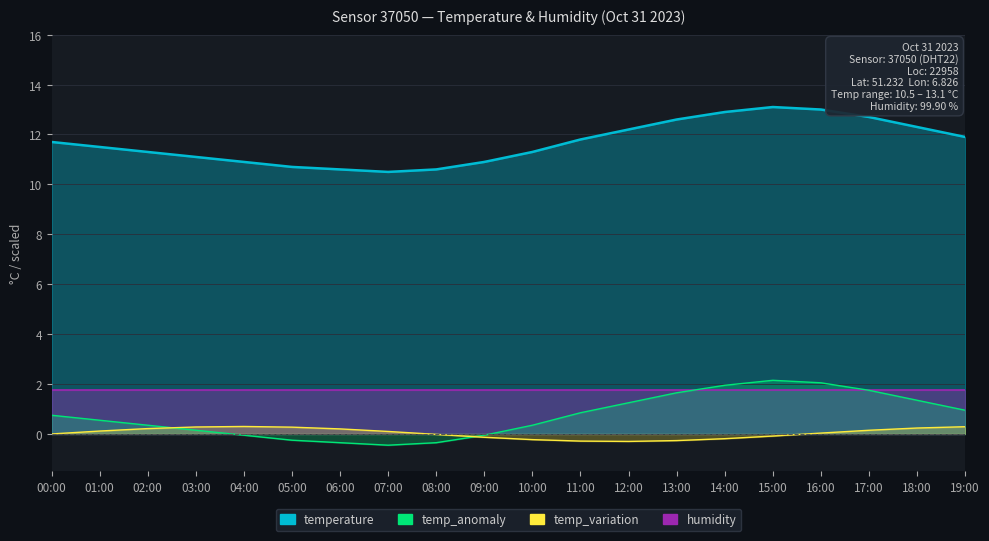

List the labels in order of value, smallest first.

07:00, 06:00, 08:00, 05:00, 04:00, 09:00, 03:00, 02:00, 10:00, 01:00, 00:00, 11:00, 19:00, 12:00, 18:00, 13:00, 17:00, 14:00, 16:00, 15:00